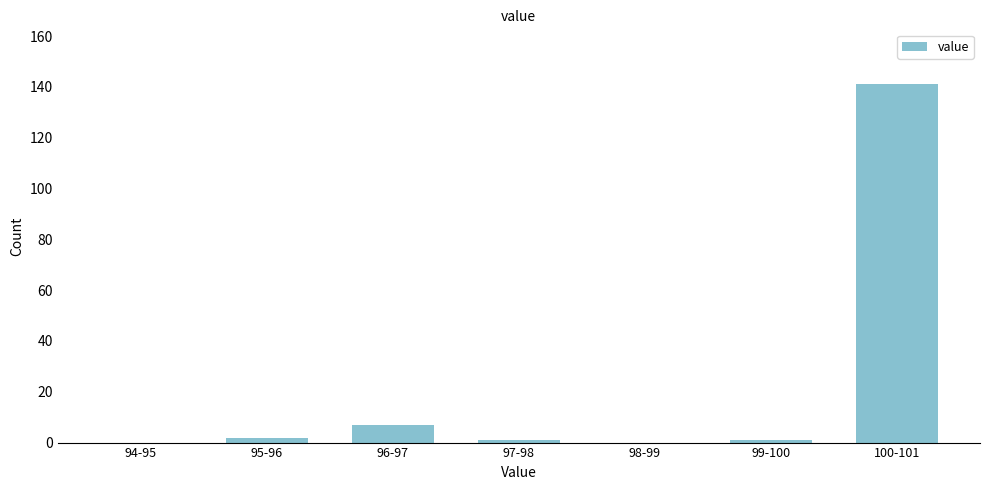

Reading left to right, transcribe all the data shown in this chart.

94-95=0	95-96=2	96-97=7	97-98=1	98-99=0	99-100=1	100-101=141